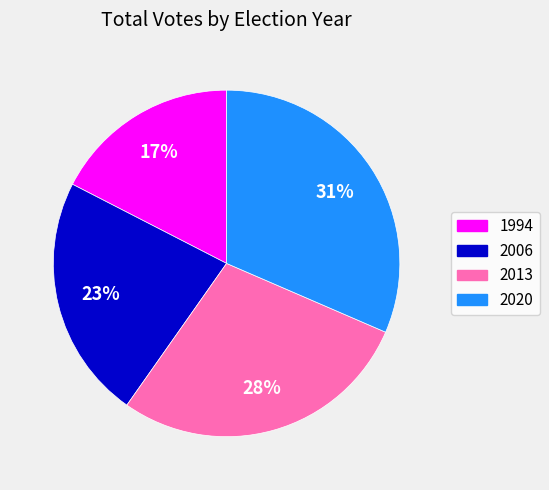

What is the ratio of the value at 2020 to the value at 2013?

1.1